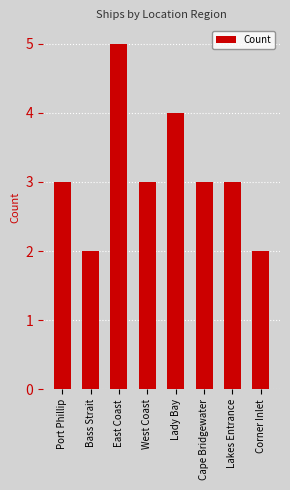

Read the value at Port Phillip.

3